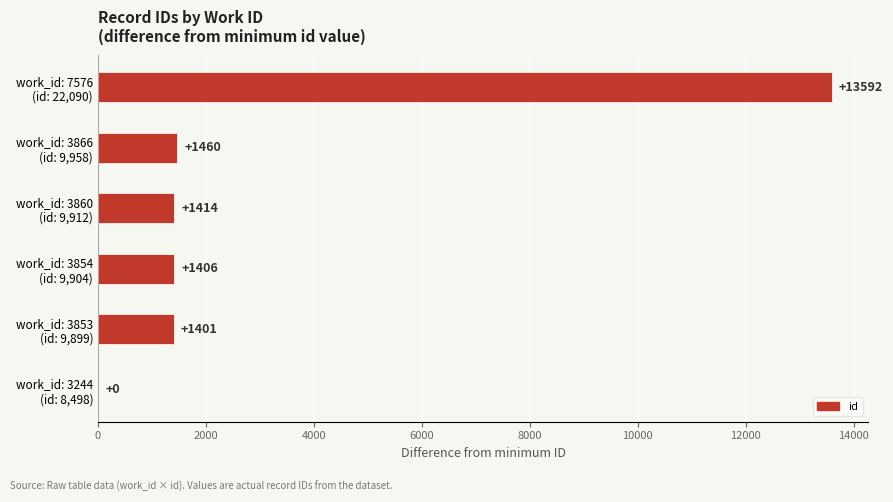

At which label is the value closest to 6796?

work_id: 3866
(id: 9,958)